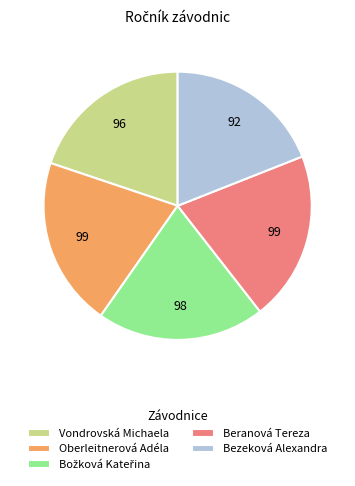

Is the sum of Beranová Tereza and Bezeková Alexandra greater than half?

No